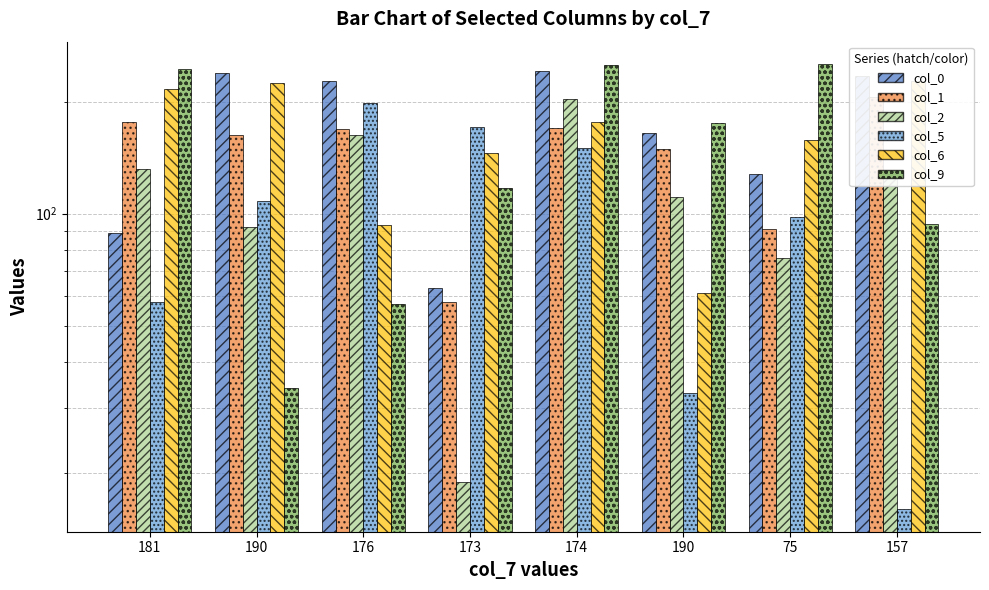

How many series are shown in this chart?

6